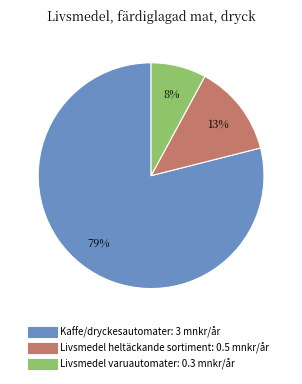

Is it true that Livsmedel heltäckande sortiment is 13% of the pie?

True